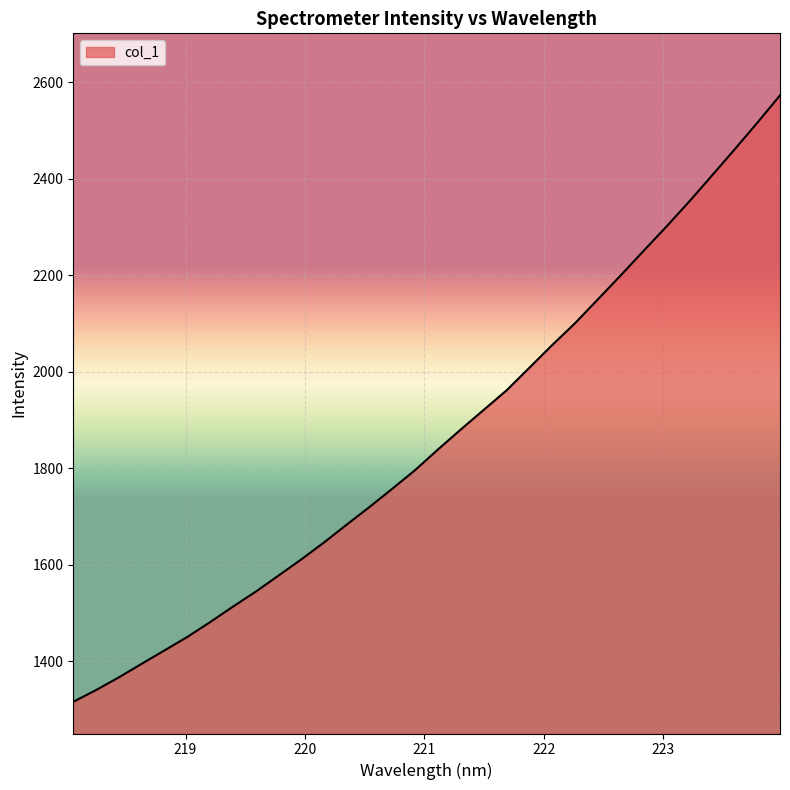

What is the greatest value displayed?

2573.2